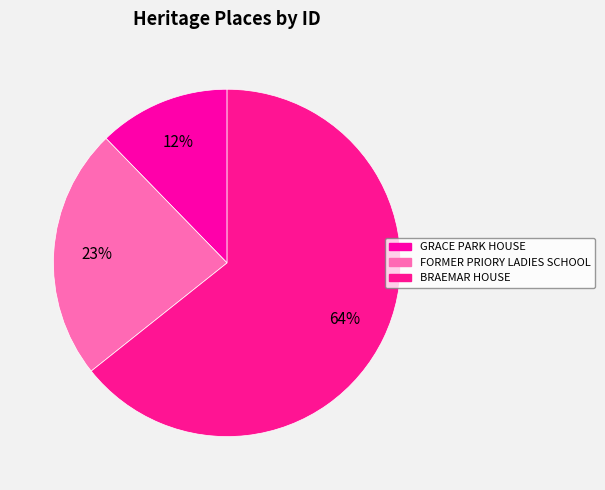

To the nearest percent, what portion does BRAEMAR HOUSE represent?

64%